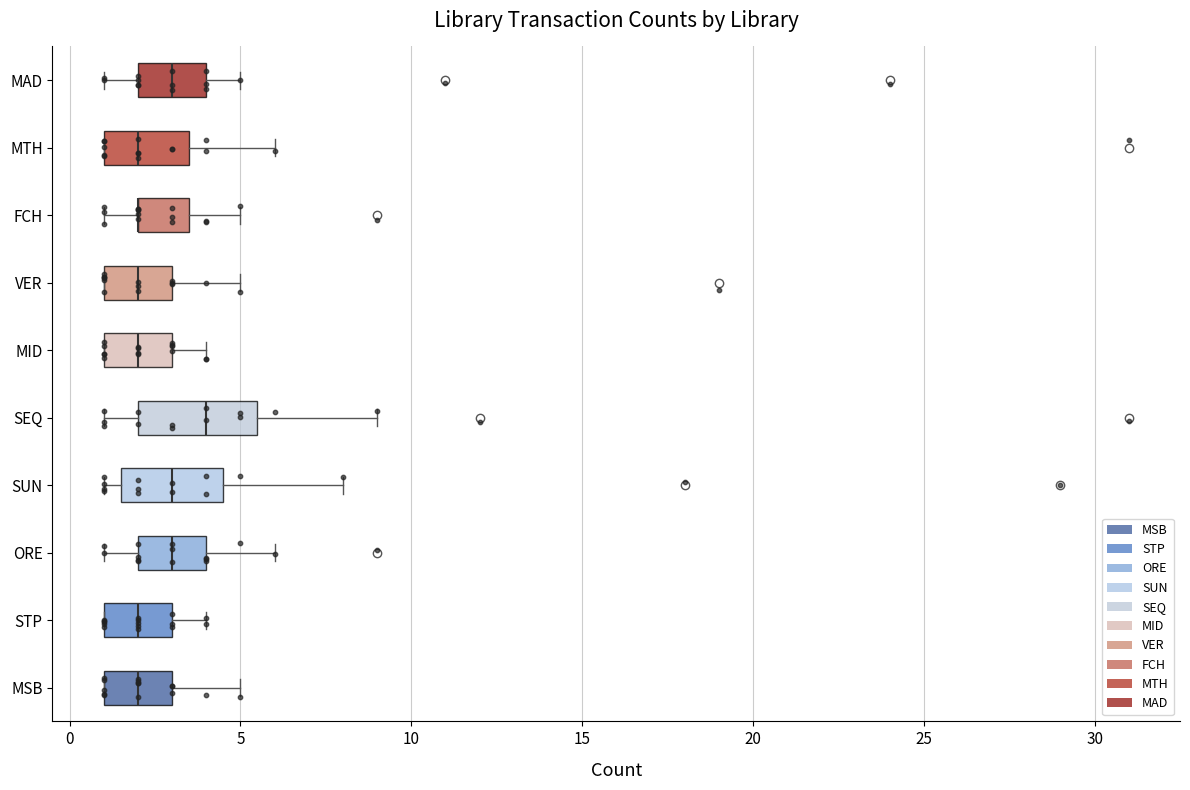

Reading bottom to top, read every box against the x-axis: the position of its median line, the range the box covers, and the ends of its whiskers. The values are not printed on the chart, so give them approximately, as read against the axis.

MSB: median 2.0, box 1.0 to 3.0, whiskers 1.0 to 5.0
STP: median 2.0, box 1.0 to 3.0, whiskers 1.0 to 4.0
ORE: median 3.0, box 2.0 to 4.0, whiskers 1.0 to 6.0
SUN: median 3.0, box 1.5 to 4.5, whiskers 1.0 to 8.0
SEQ: median 4.0, box 2.0 to 5.5, whiskers 1.0 to 9.0
MID: median 2.0, box 1.0 to 3.0, whiskers 1.0 to 4.0
VER: median 2.0, box 1.0 to 3.0, whiskers 1.0 to 5.0
FCH: median 2.0 (drawn on the box's left edge), box 2.0 to 3.5, whiskers 1.0 to 5.0
MTH: median 2.0, box 1.0 to 3.5, whiskers 1.0 to 6.0
MAD: median 3.0, box 2.0 to 4.0, whiskers 1.0 to 5.0